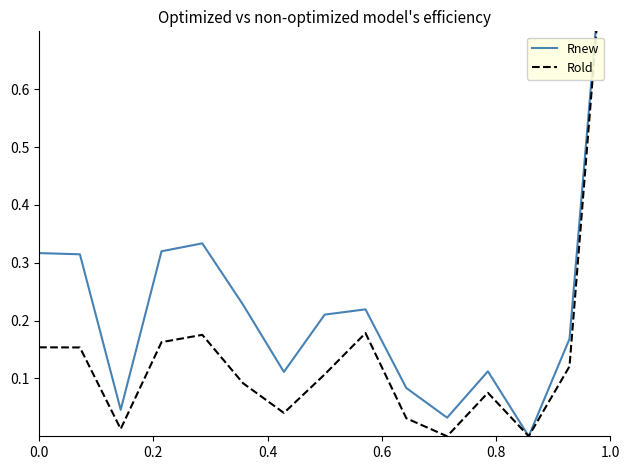

How many lines are shown in the chart?

2